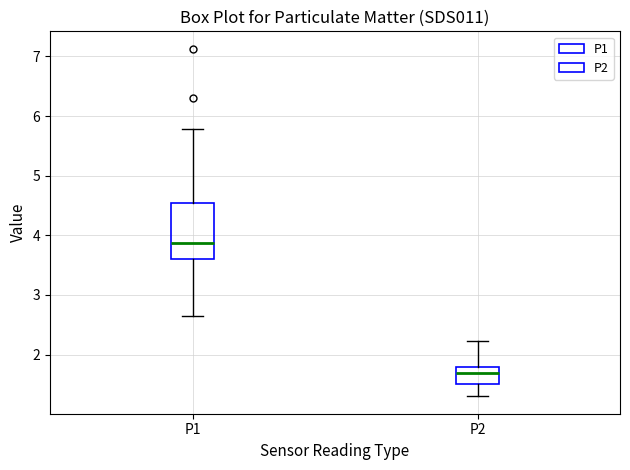

Reading left to right, read every box against the y-axis: the position of its median line, the range the box covers, and the ends of its whiskers. The values are not printed on the chart, so give them approximately, as read against the axis.

P1: median 3.9, box 3.6 to 4.5, whiskers 2.7 to 5.8
P2: median 1.7, box 1.5 to 1.8, whiskers 1.3 to 2.2